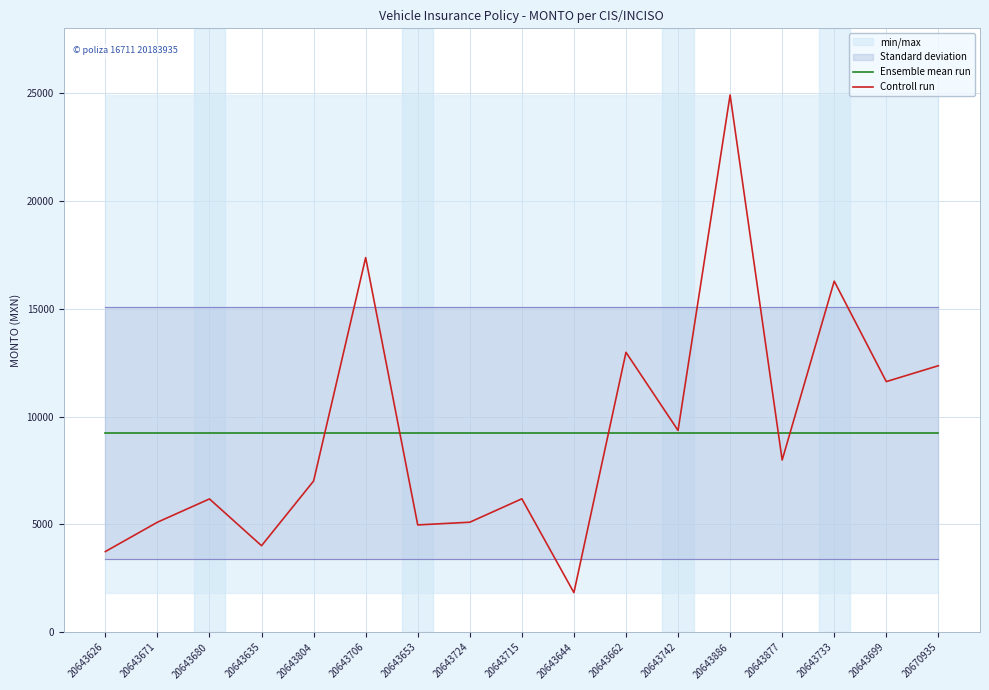

Reading left to right, list all the values displayed in this chart.

Ensemble mean run: 9233.7	9233.7	9233.7	9233.7	9233.7	9233.7	9233.7	9233.7	9233.7	9233.7	9233.7	9233.7	9233.7	9233.7	9233.7	9233.7	9233.7
Controll run: 3738.6	5098.8	6178.7	4009.4	7010.0	17368.7	4974.0	5098.8	6184.6	1834.0	12976.6	9354.5	24911.0	7982.3	16277.4	11619.4	12355.9